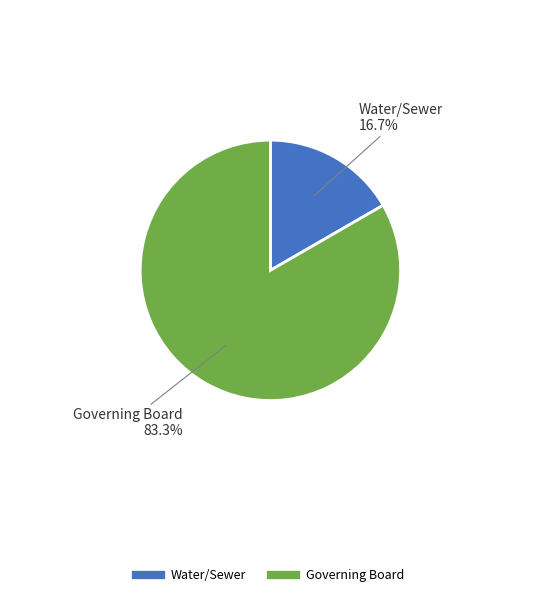

What is the smallest slice in the pie chart?

Water/Sewer